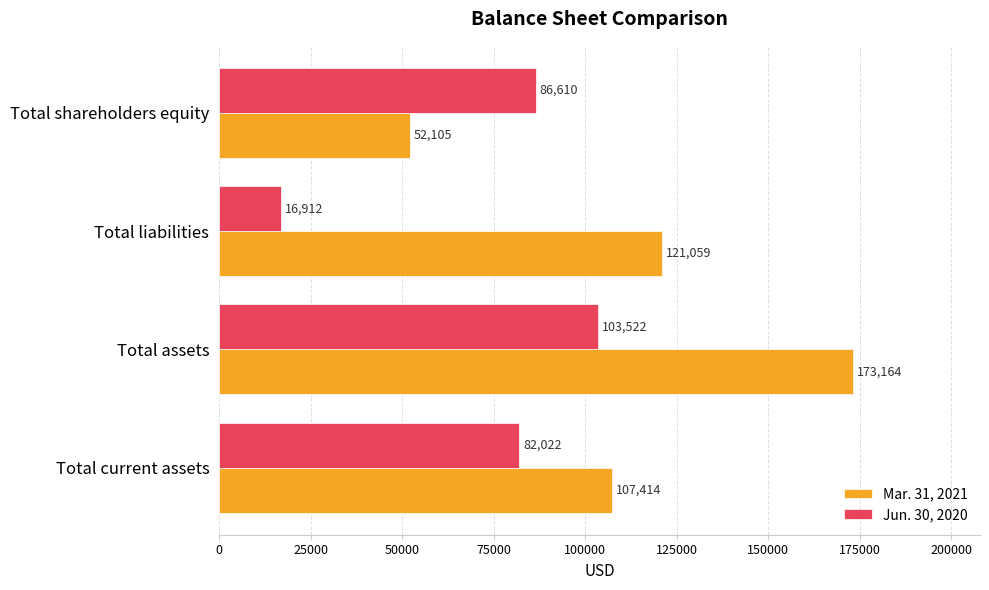

List the series in order of their peak value, highest first.

Mar. 31, 2021, Jun. 30, 2020